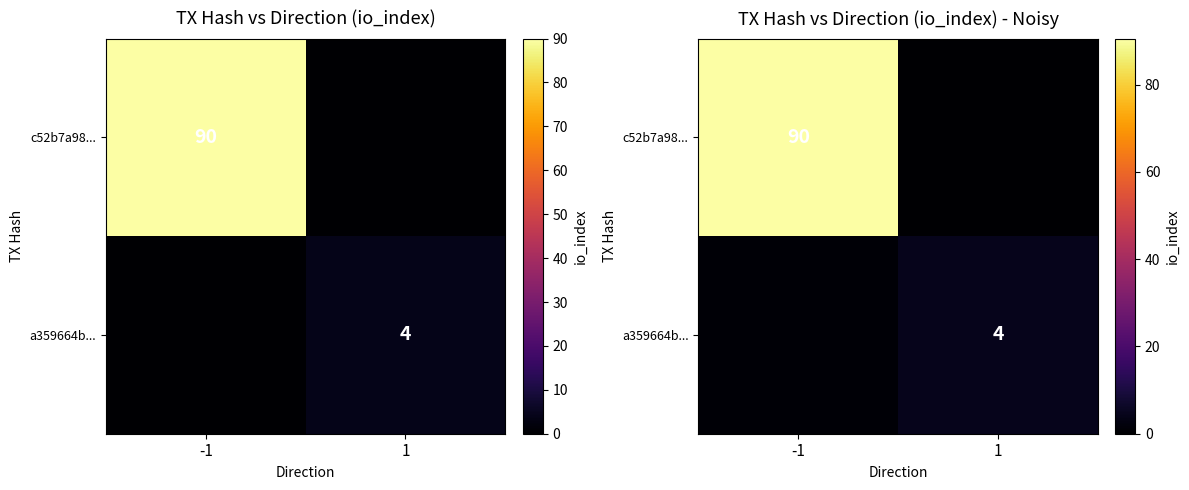

Rank the series at -1 from lowest to highest value.

a359664b..., c52b7a98...